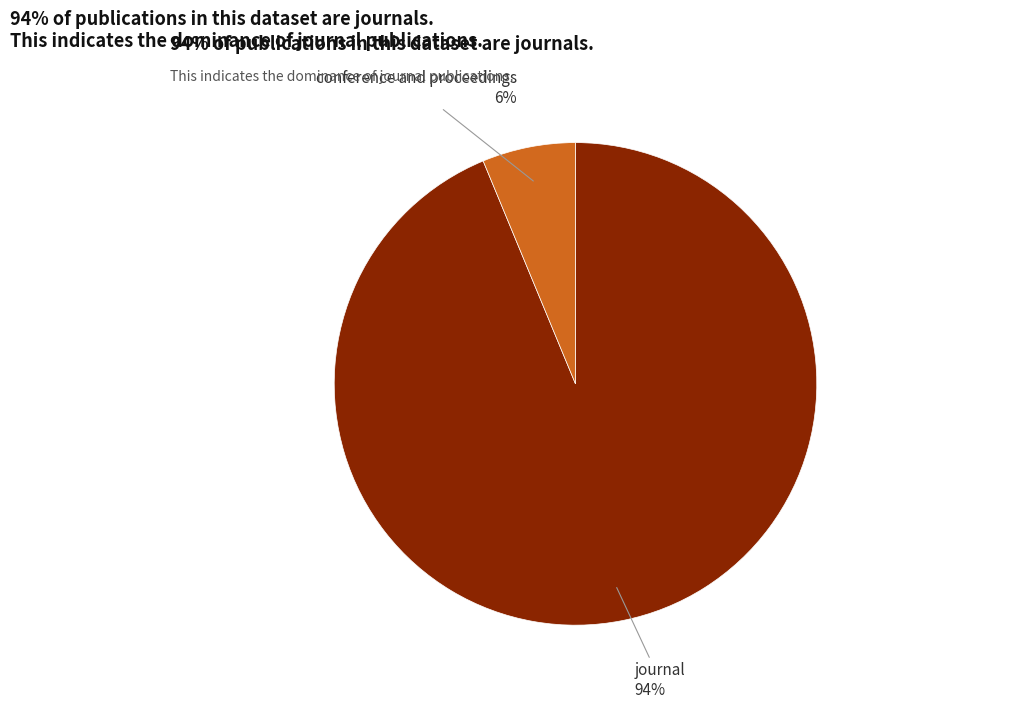

To the nearest percent, what is the average slice percentage?

50%